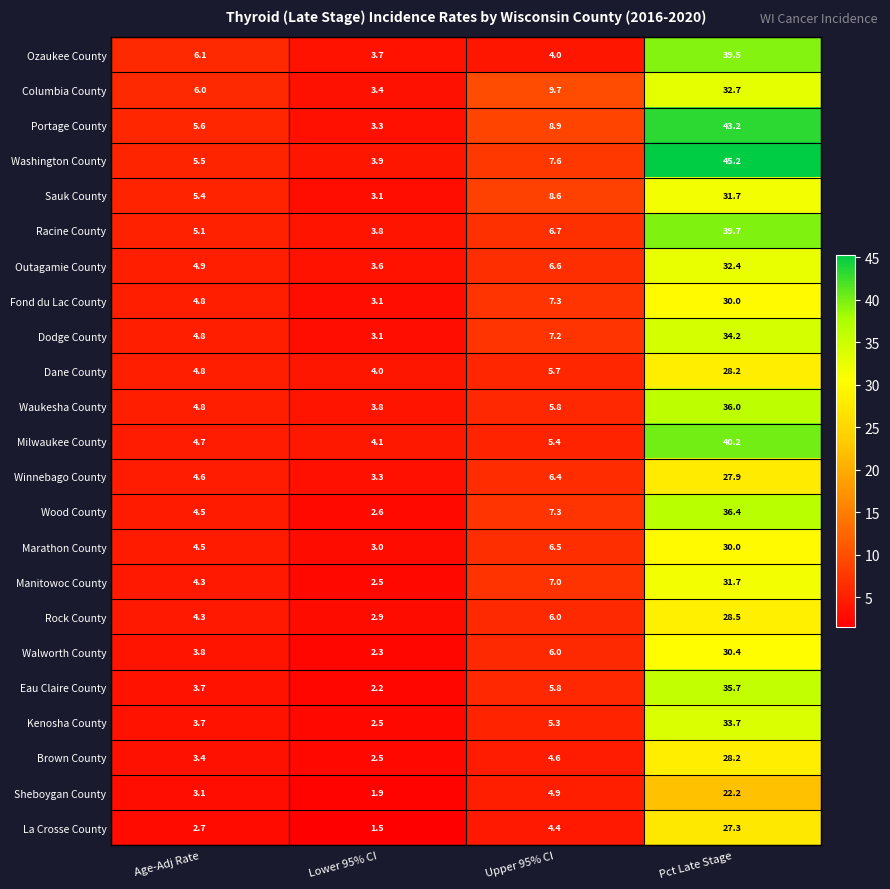

What is the difference between the maximum and minimum values in the Dane County series?

24.2